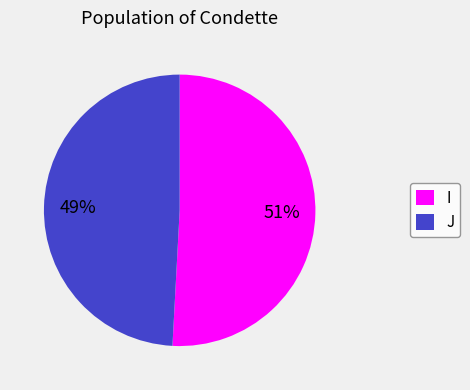

What is the largest slice in the pie chart?

I